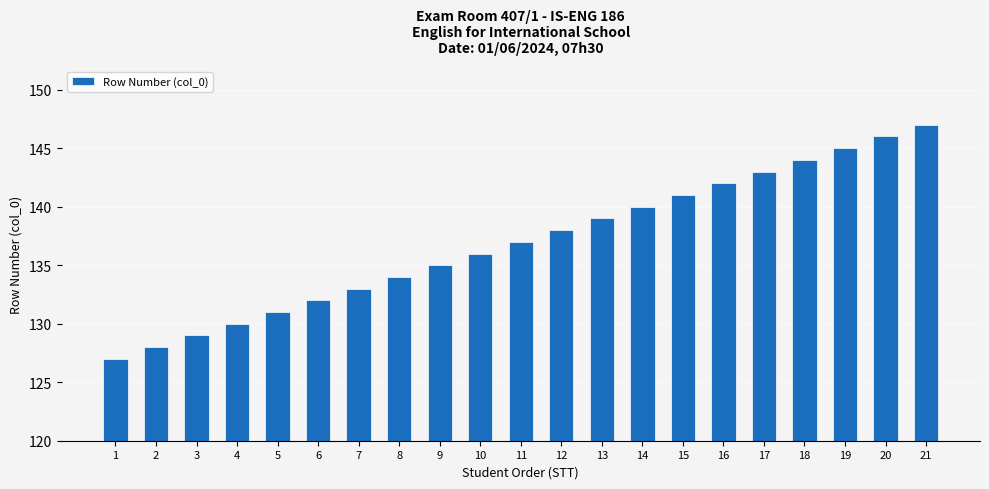

What is the minimum value shown in the chart?

127